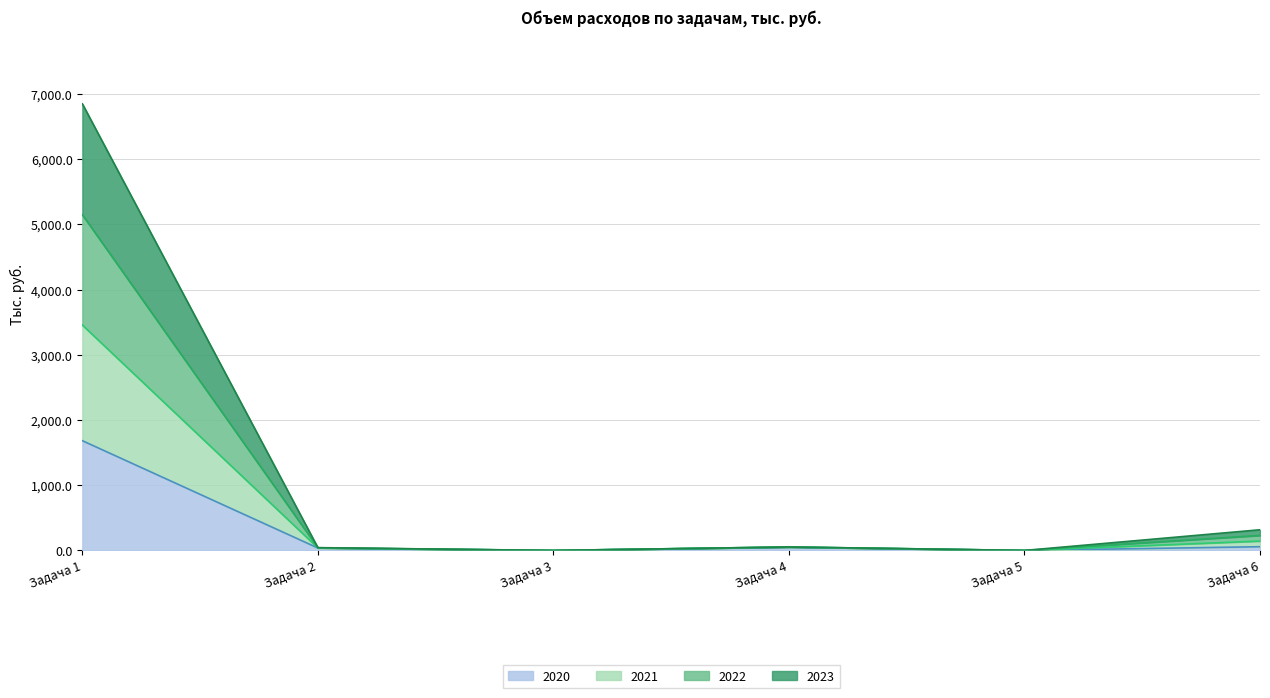

True or false: 2023 and 2022 cross at least once.

False